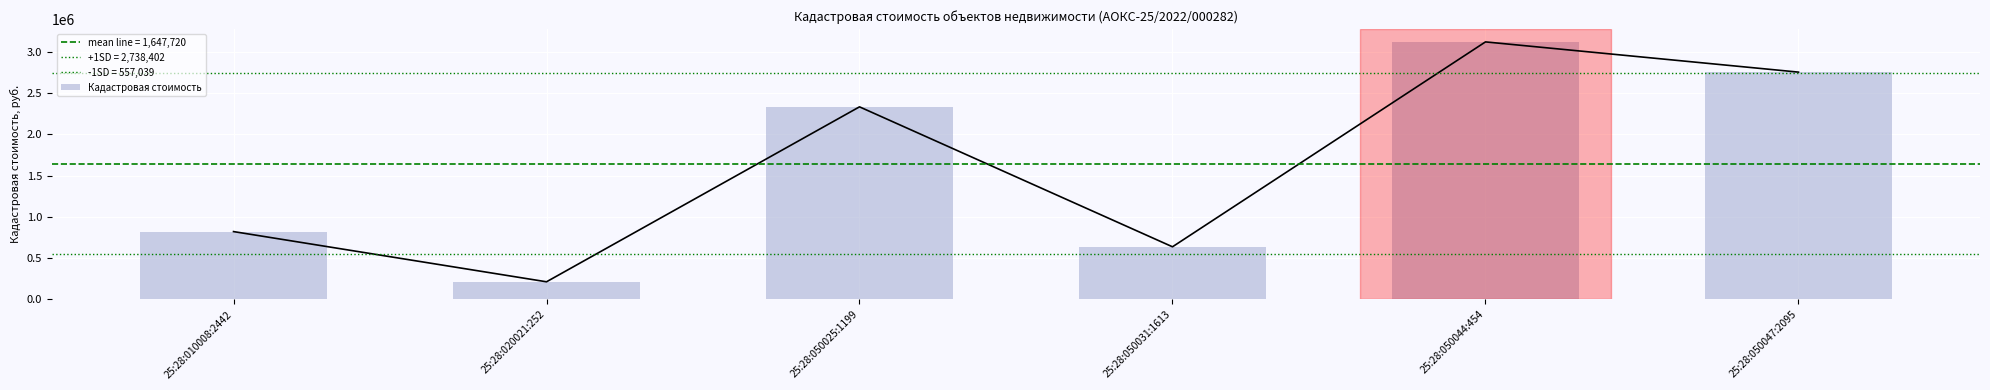

Where does the data first go above 2334385?

25:28:050025:1199